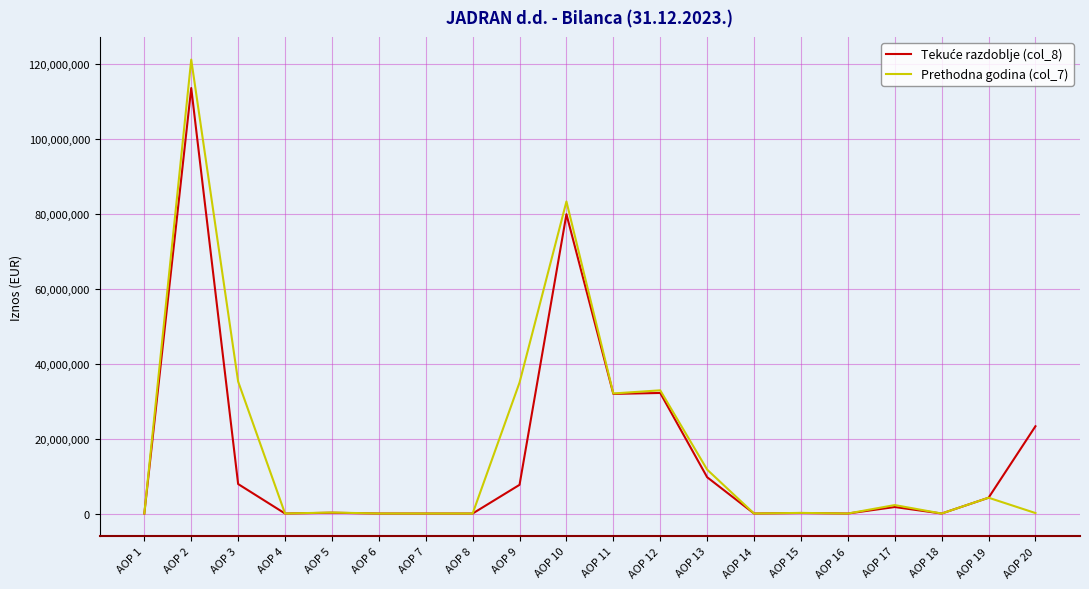

Which category has the highest value in the Prethodna godina (col_7) series?

AOP 2